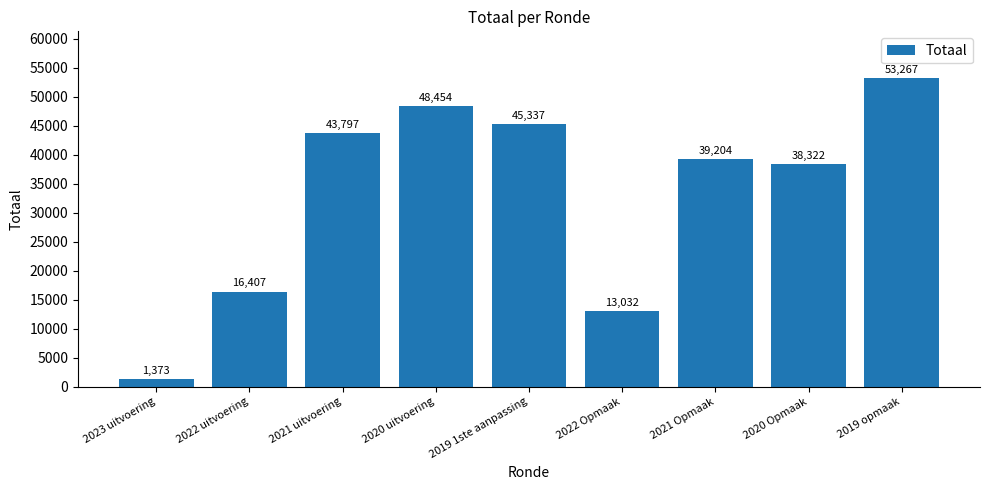

What is the label of the 1st bar from the right?

2019 opmaak